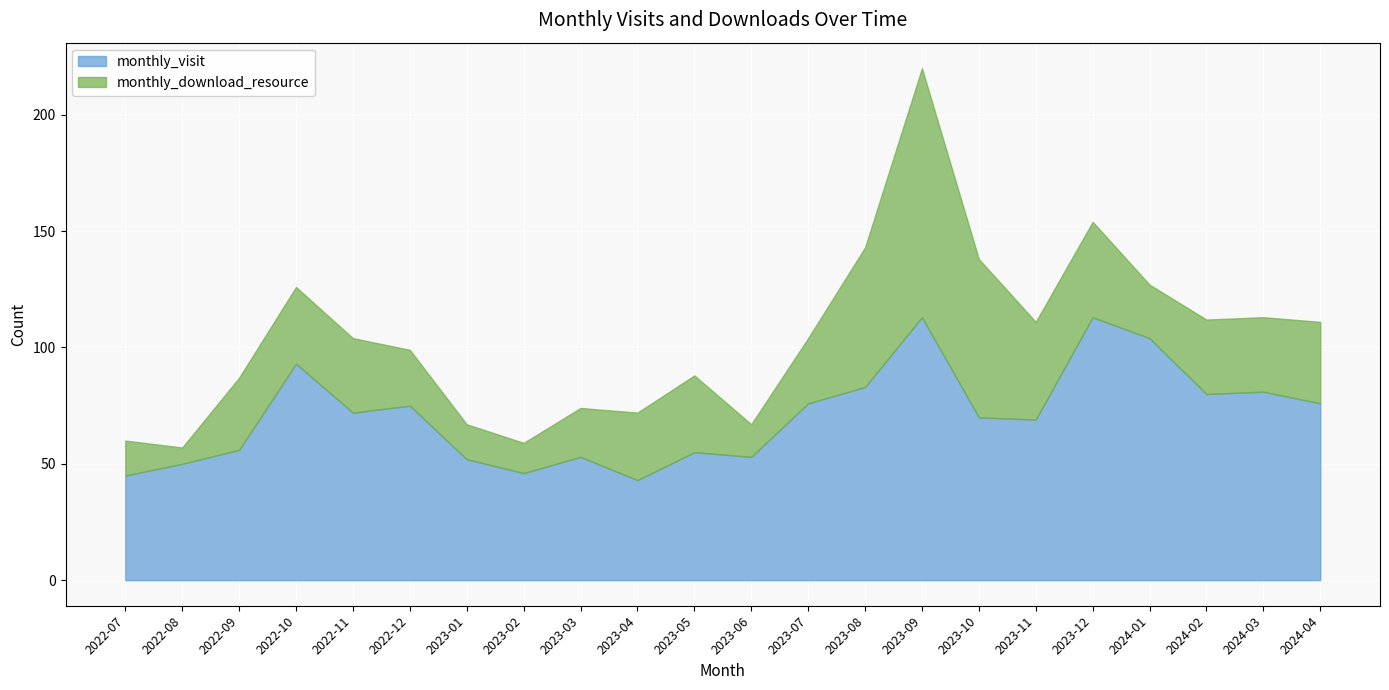

What is the maximum value for monthly_visit?

113